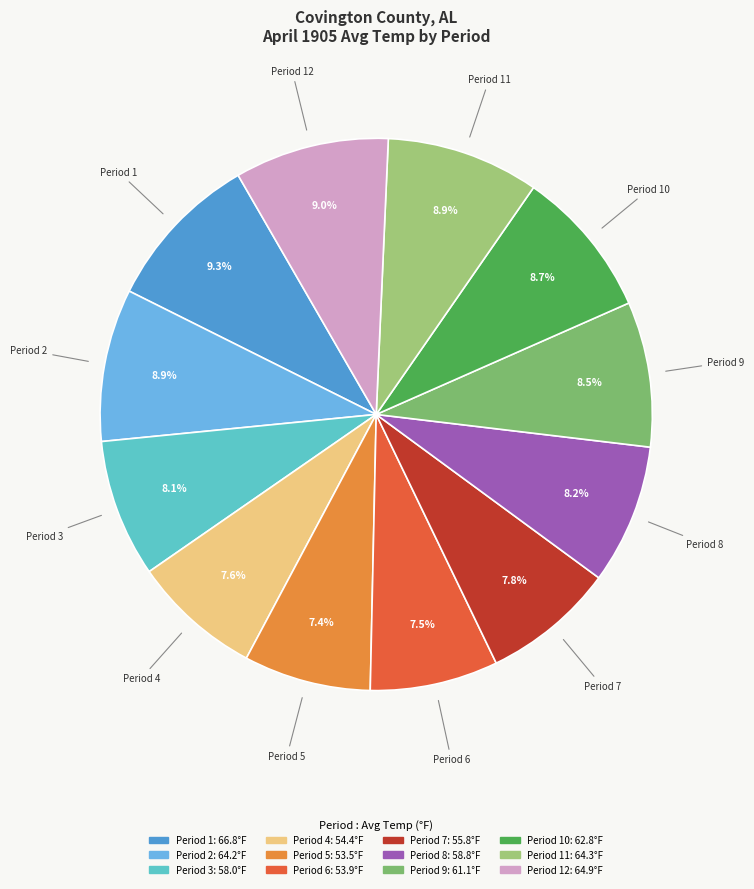

What is the ratio of the value at Period 8 to the value at Period 12?

0.9